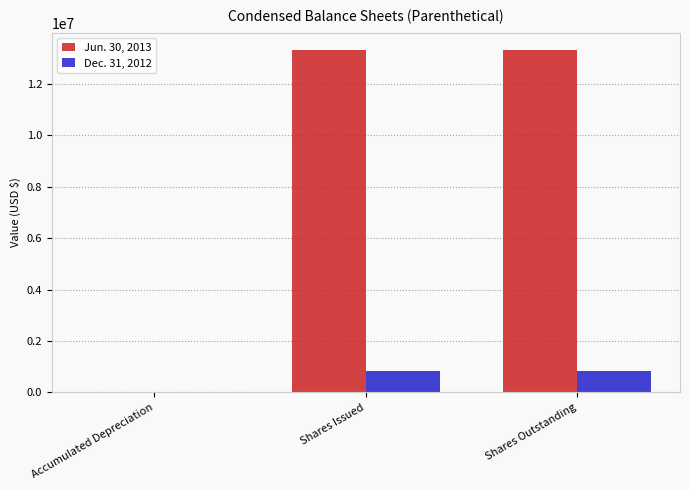

Is the value of Dec. 31, 2012 at Shares Issued greater than the value of Jun. 30, 2013 at Shares Outstanding?

No